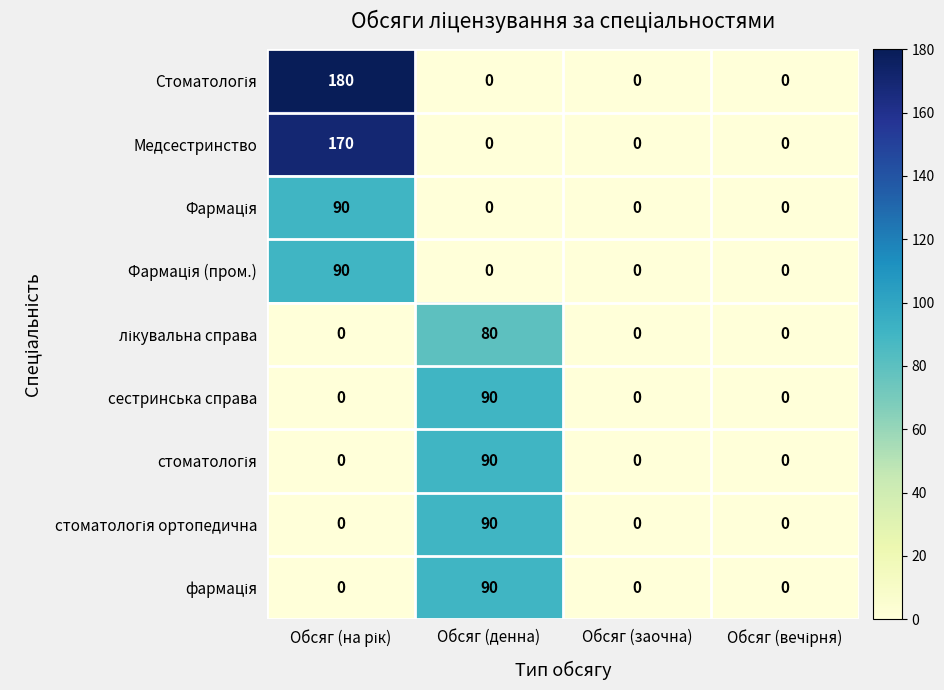

What is the sum of all сестринська справа values?

90